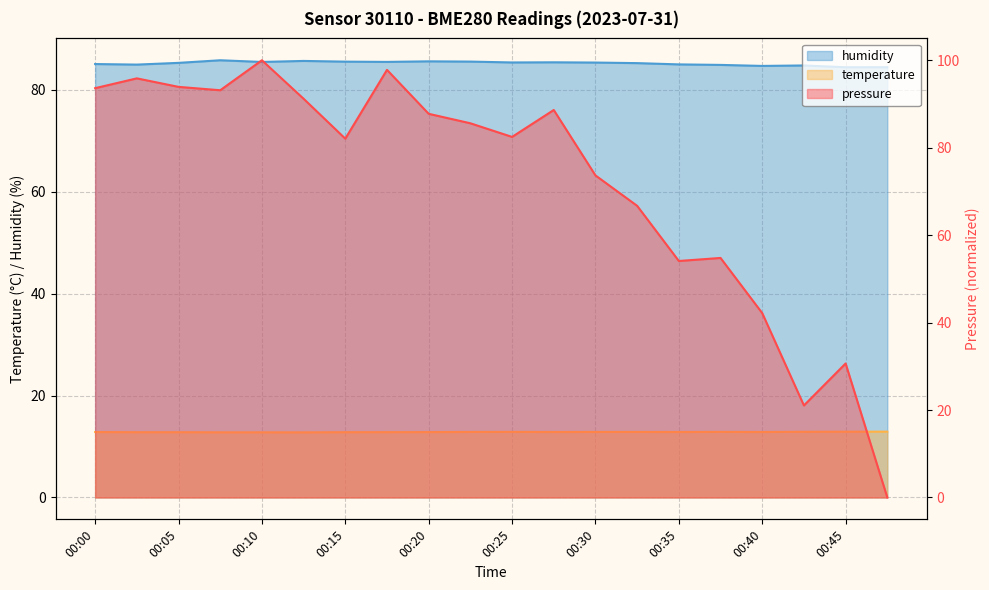

What are all the series names shown in the legend?

pressure, temperature, humidity